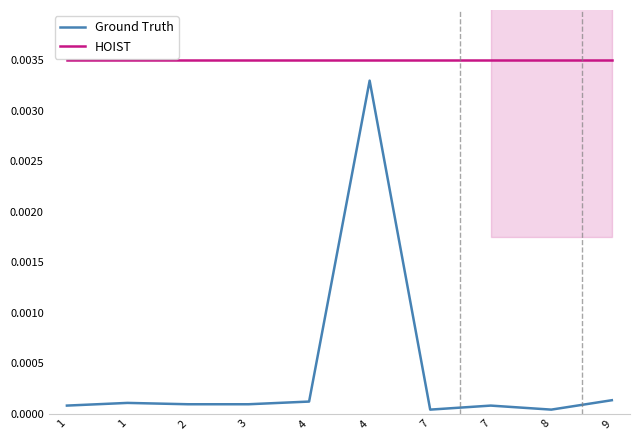

Which series changed the most between 7 and 9?

Ground Truth